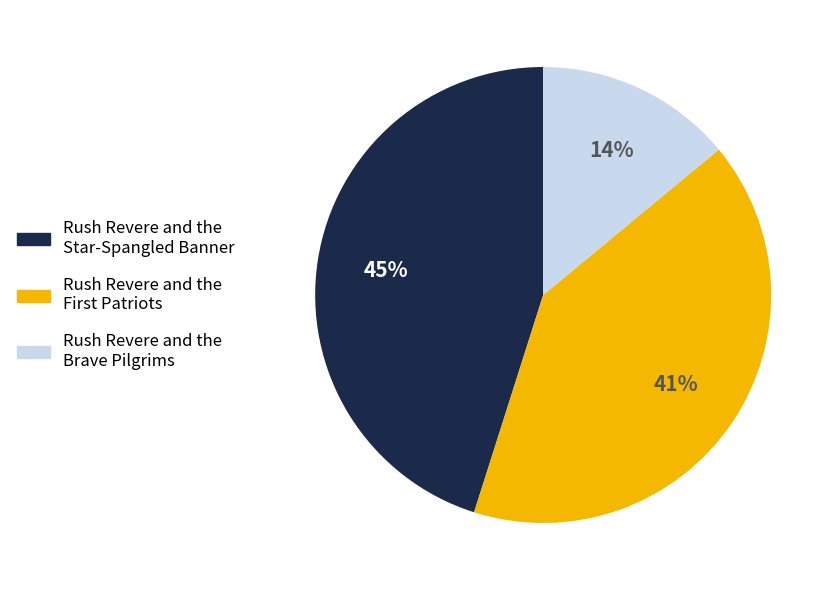

To the nearest percent, what percentage of the pie is Rush Revere and the Brave Pilgrims?

14%